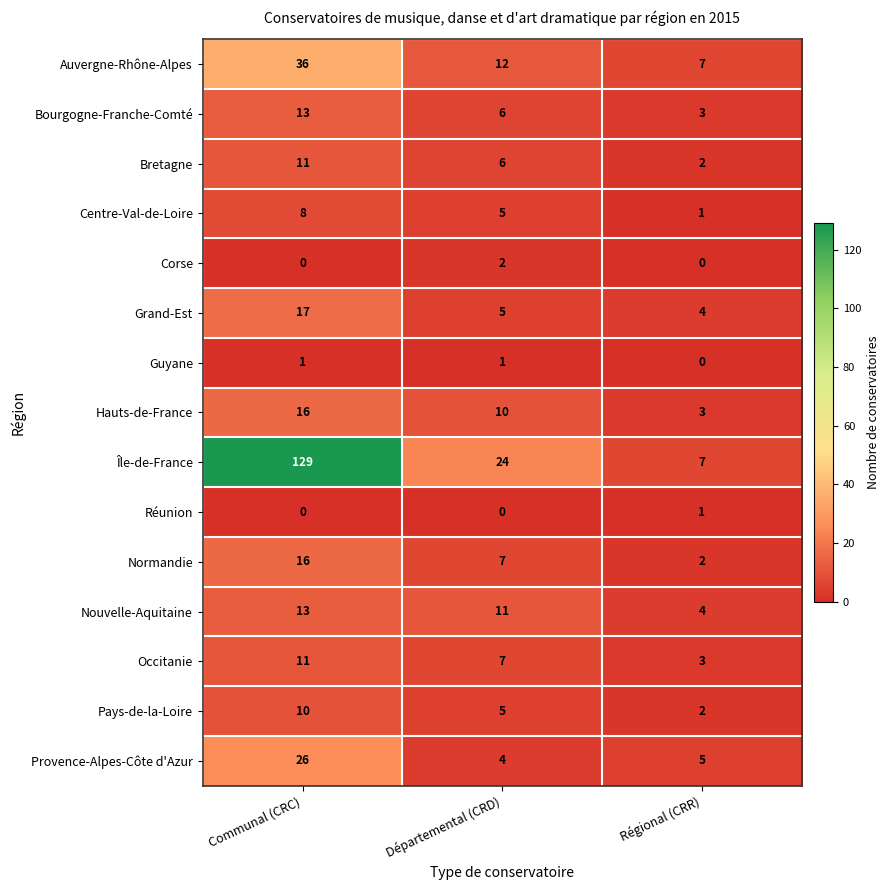

What is the sum of all Bretagne values?

19